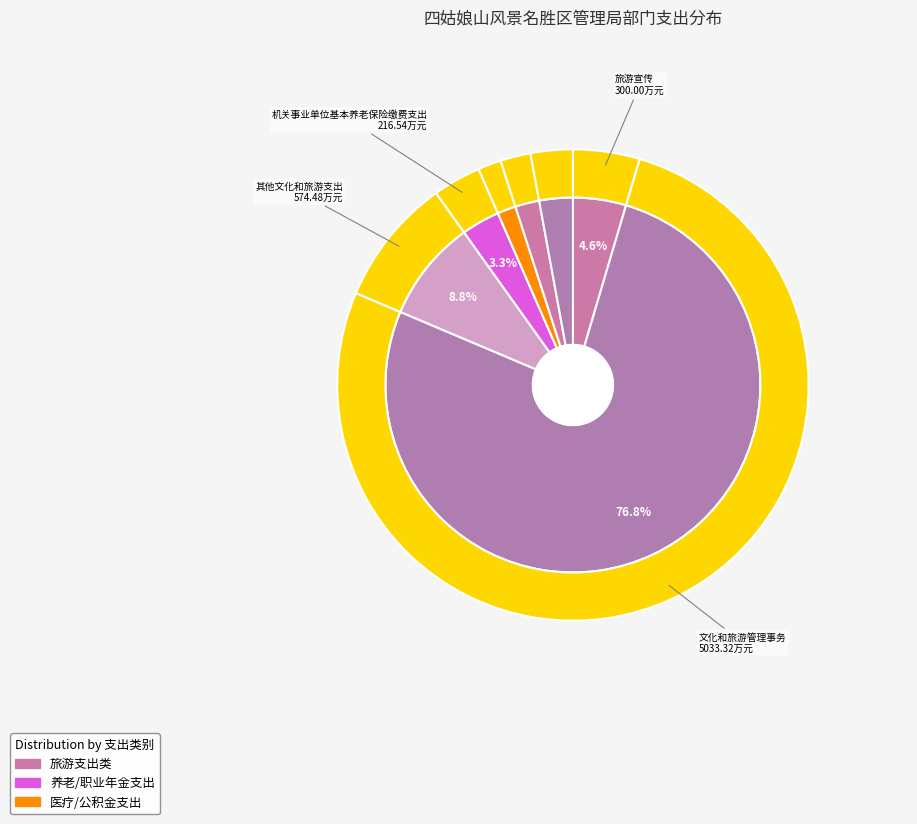

Is there a majority slice in this chart?

Yes